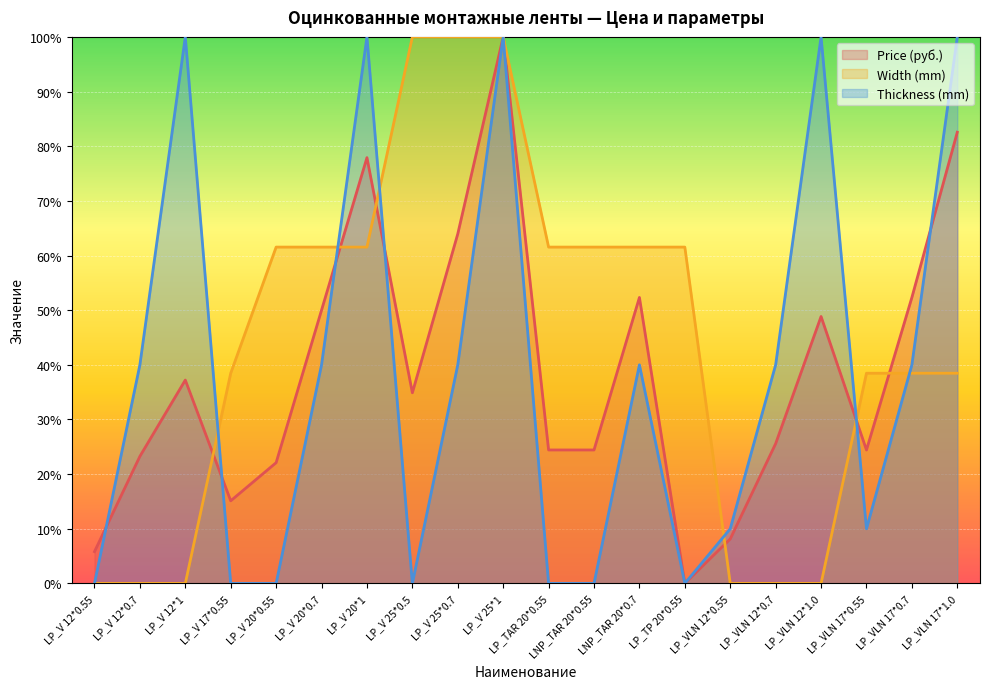

Where does the Width (mm) series first go above 61?

LP_V 20*0.55